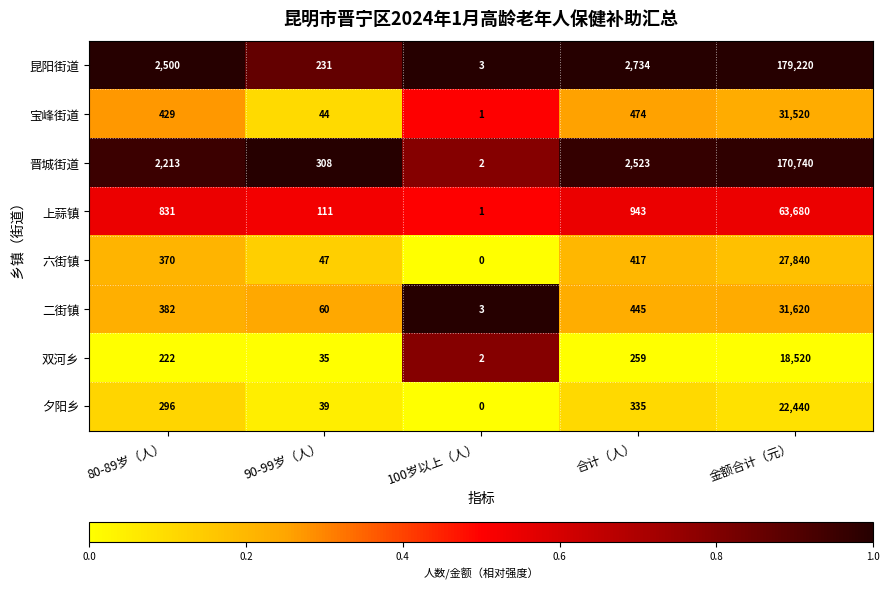

What is the sum of the 昆阳街道 values at 80-89岁（人） and 100岁以上（人）?

2503